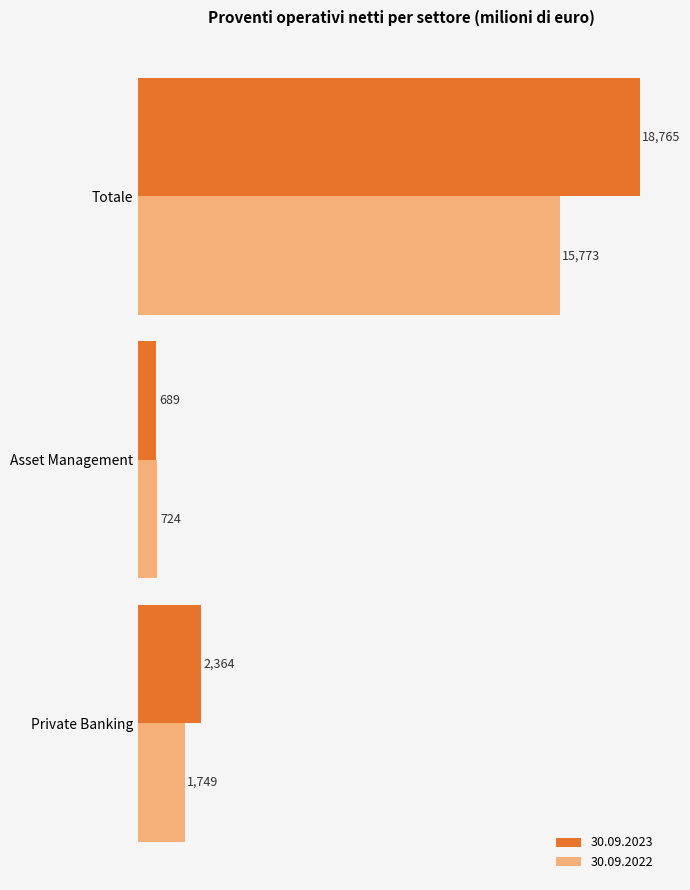

The 30.09.2023 series shows 2364 at Private Banking. True or false?

True